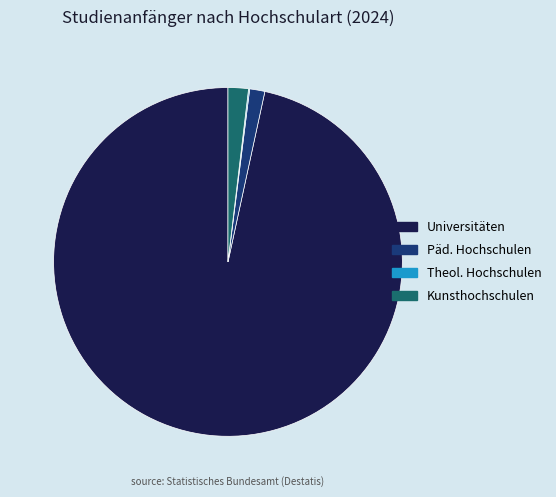

Do Universitäten and Päd. Hochschulen together represent more than half of the pie?

Yes